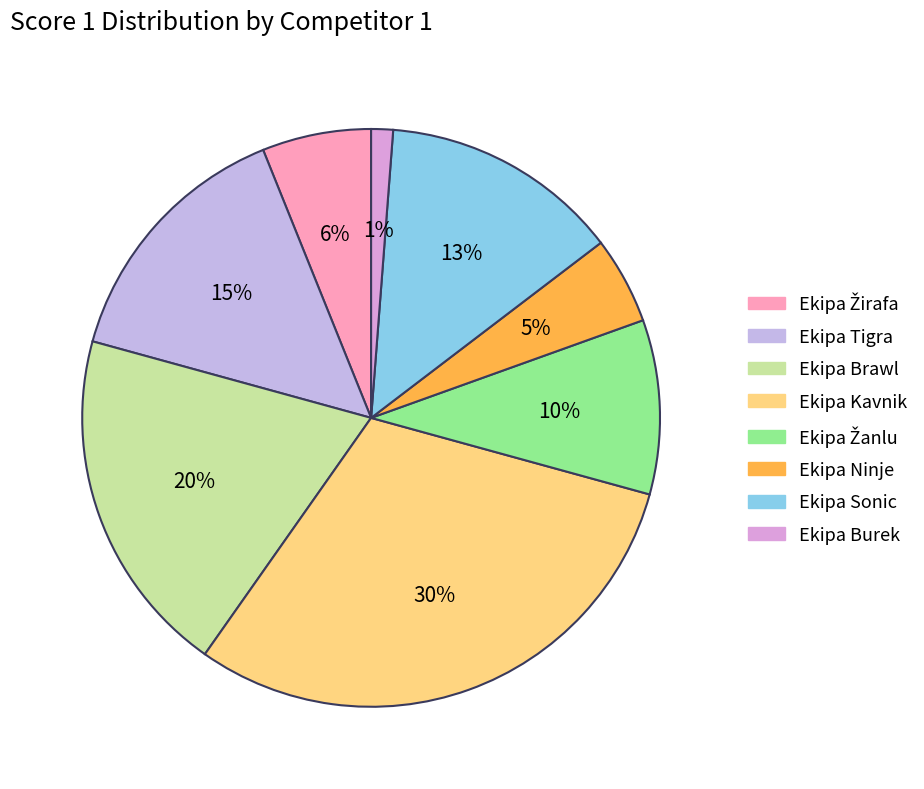

Which category has the smallest portion of the pie?

Ekipa Burek